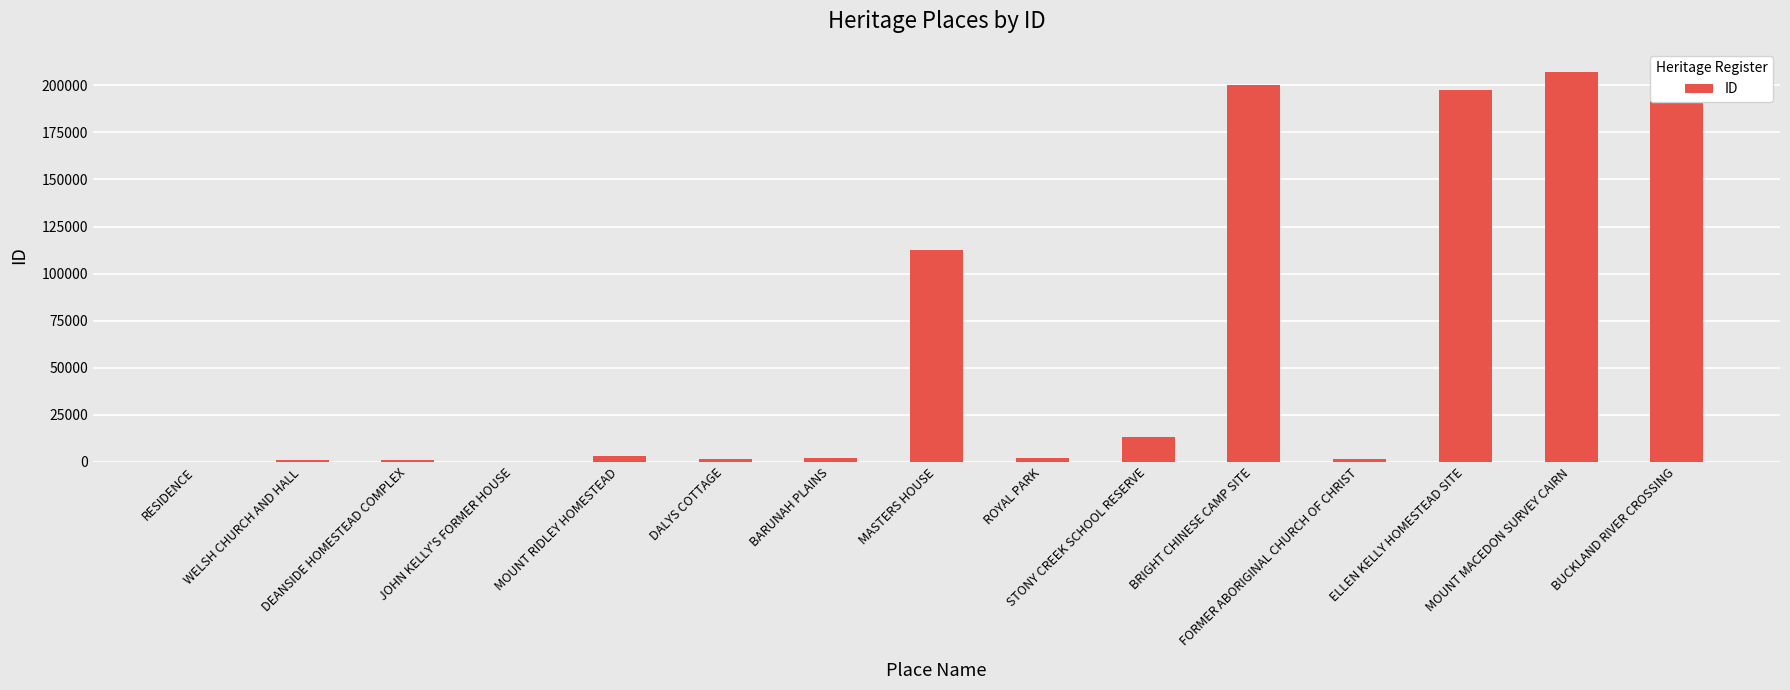

Which label corresponds to the largest value in the chart?

BUCKLAND RIVER CROSSING